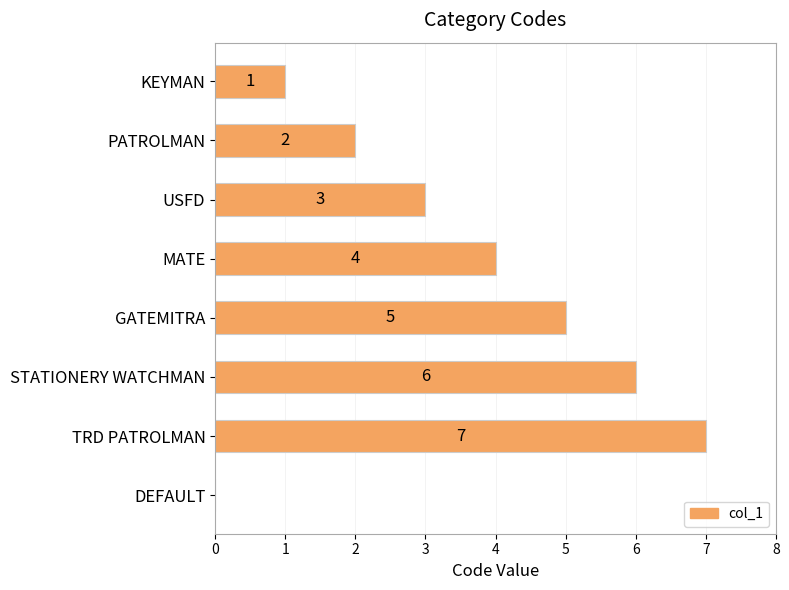

What is the sum of the values at GATEMITRA and DEFAULT?

5